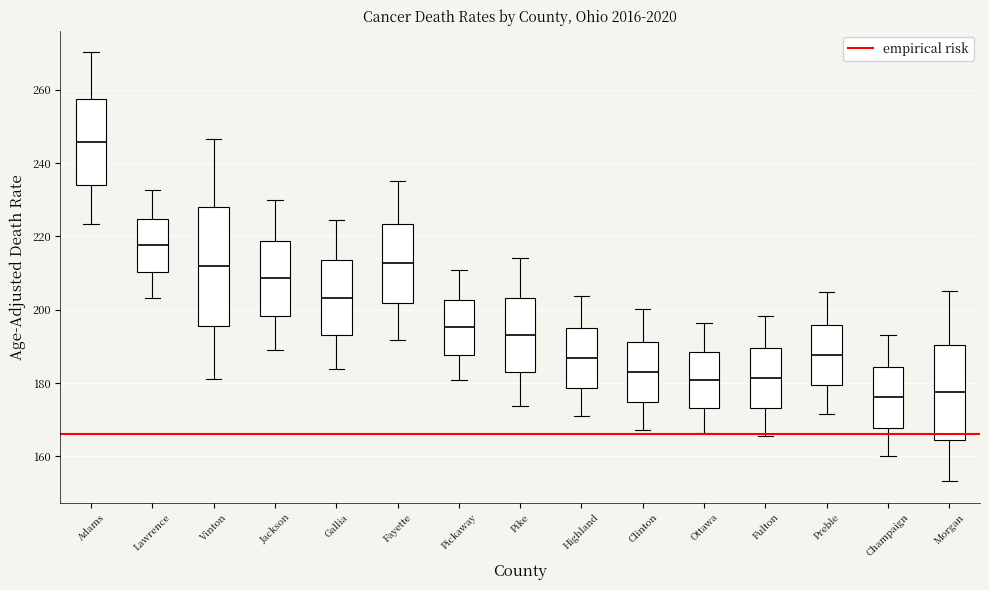

Reading left to right, transcribe this box plot: for each box, give where its median line is, the range the box spans, and where its two whiskers end, as read against the y-axis. The values are not printed on the chart, so give them approximately, as read against the axis.

Adams: median 246, box 234 to 258, whiskers 224 to 270
Lawrence: median 218, box 210 to 224, whiskers 204 to 232
Vinton: median 212, box 196 to 228, whiskers 182 to 246
Jackson: median 208, box 198 to 218, whiskers 188 to 230
Gallia: median 204, box 194 to 214, whiskers 184 to 224
Fayette: median 212, box 202 to 224, whiskers 192 to 236
Pickaway: median 196, box 188 to 202, whiskers 180 to 210
Pike: median 194, box 182 to 204, whiskers 174 to 214
Highland: median 186, box 178 to 196, whiskers 172 to 204
Clinton: median 184, box 174 to 192, whiskers 168 to 200
Ottawa: median 180, box 174 to 188, whiskers 166 to 196
Fulton: median 182, box 174 to 190, whiskers 166 to 198
Preble: median 188, box 180 to 196, whiskers 172 to 204
Champaign: median 176, box 168 to 184, whiskers 160 to 194
Morgan: median 178, box 164 to 190, whiskers 154 to 206